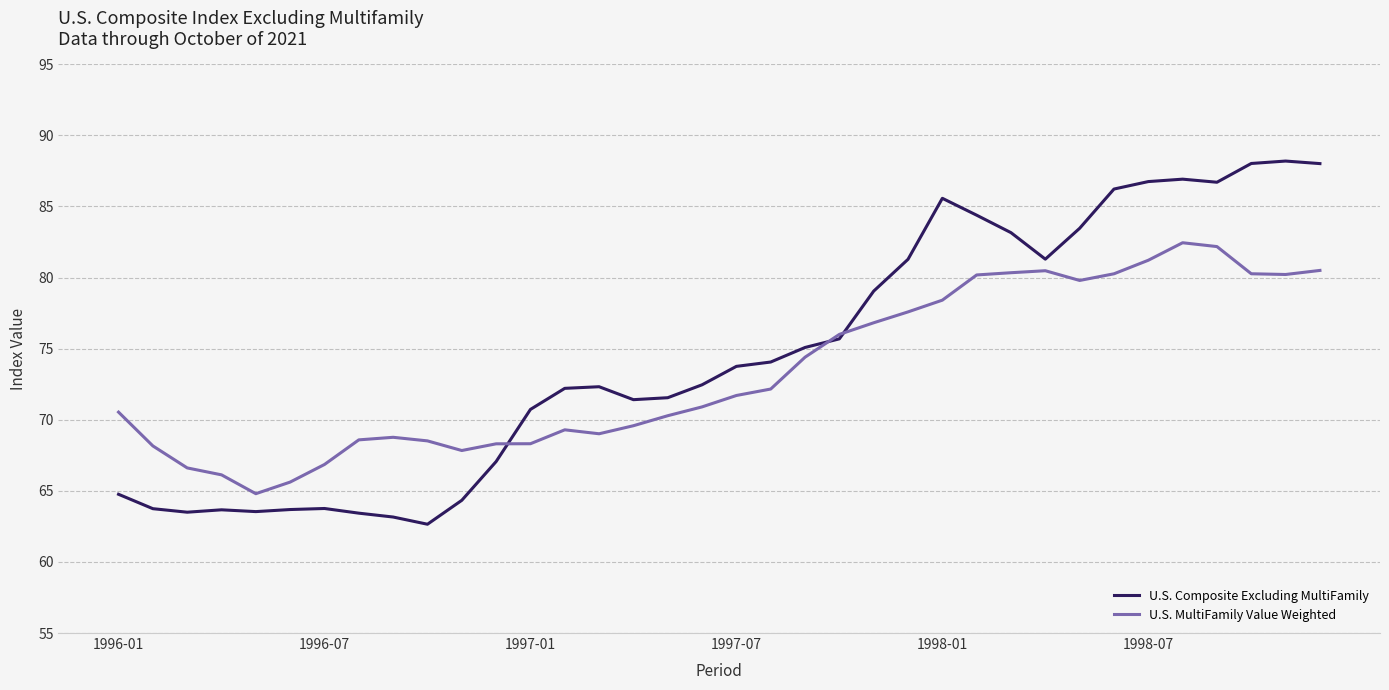

What is the minimum value shown in the chart?

62.7